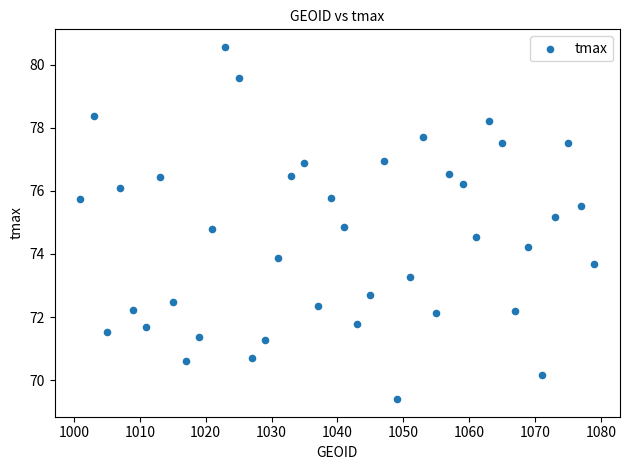

What is the range of X values (max minus min)?

78.0